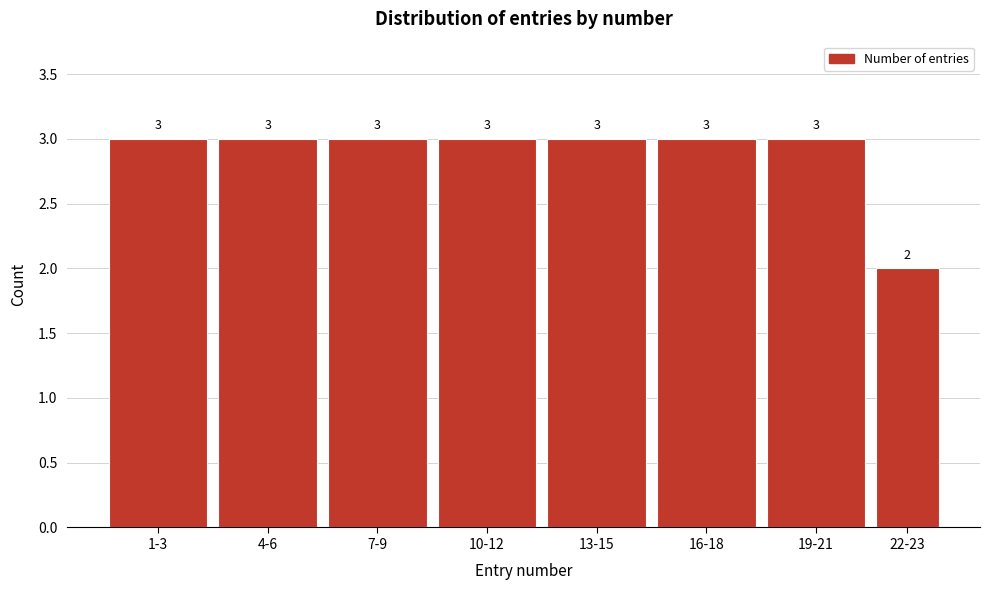

Reading left to right, what are all the values shown in this chart?

1-3=3	4-6=3	7-9=3	10-12=3	13-15=3	16-18=3	19-21=3	22-23=2